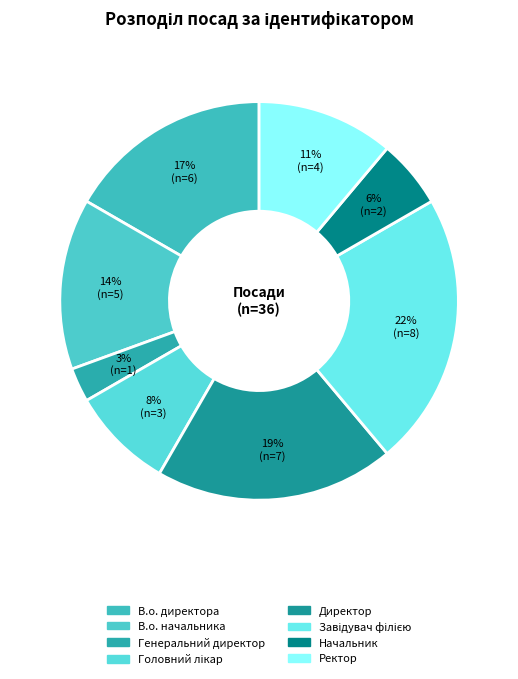

To the nearest percent, what percentage of the pie is Головний лікар?

8%